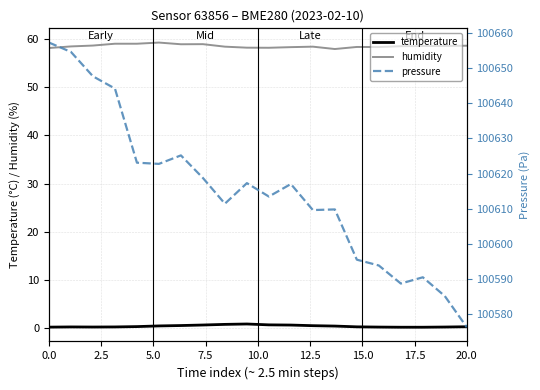

True or false: humidity and temperature cross at least once.

False